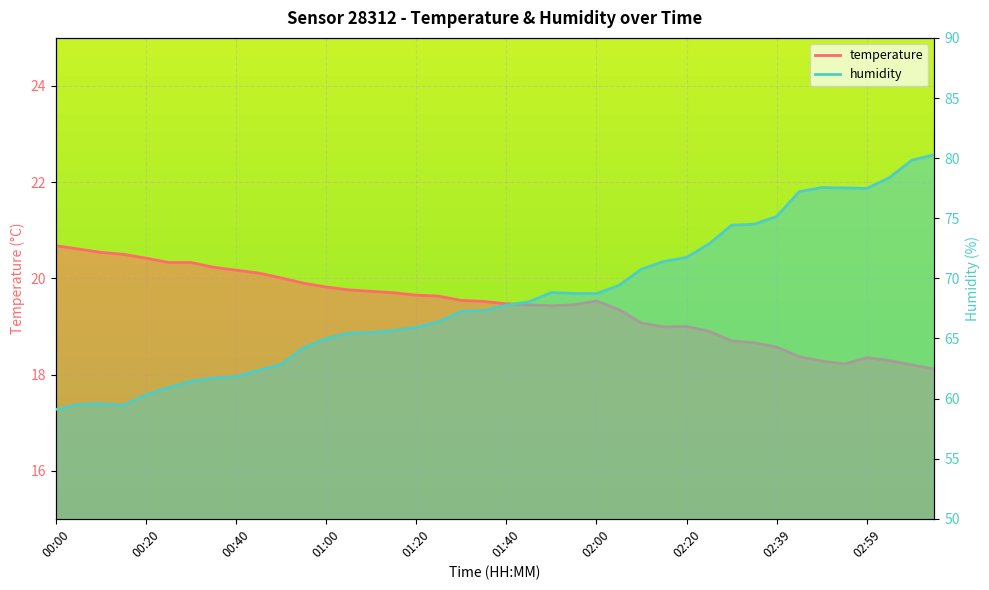

True or false: humidity has a value of 20.7 at 02:10.

False